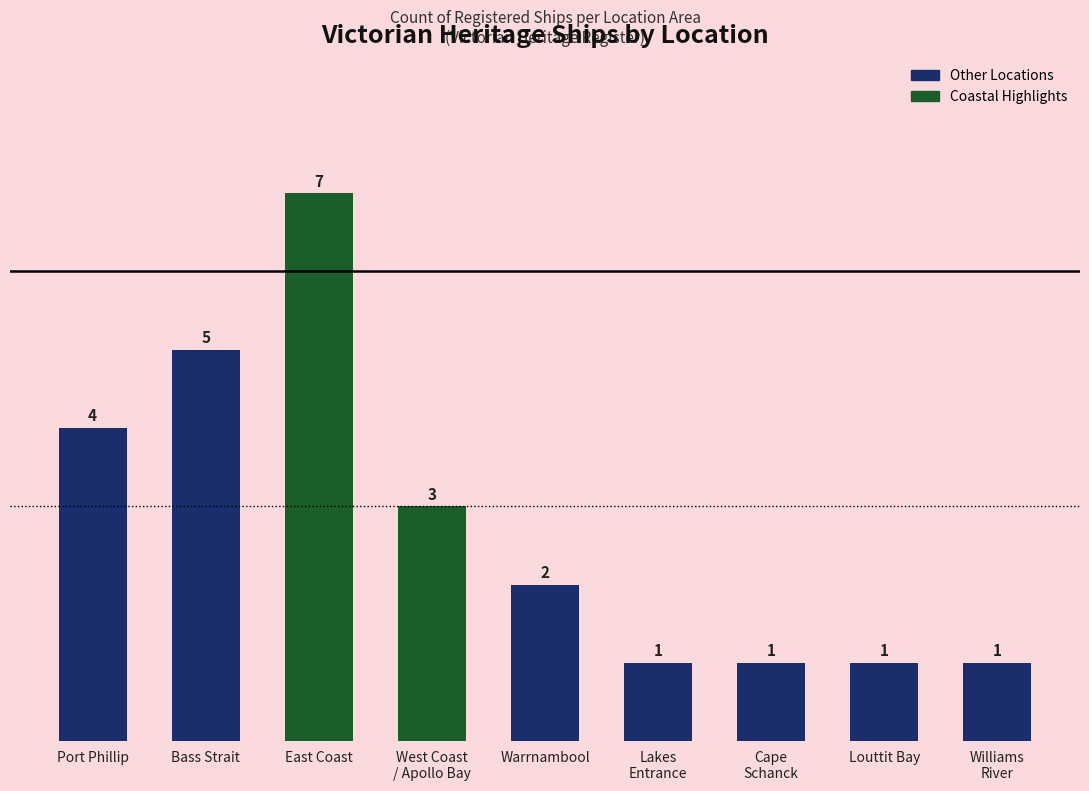

Does the chart contain stacked bars?

No